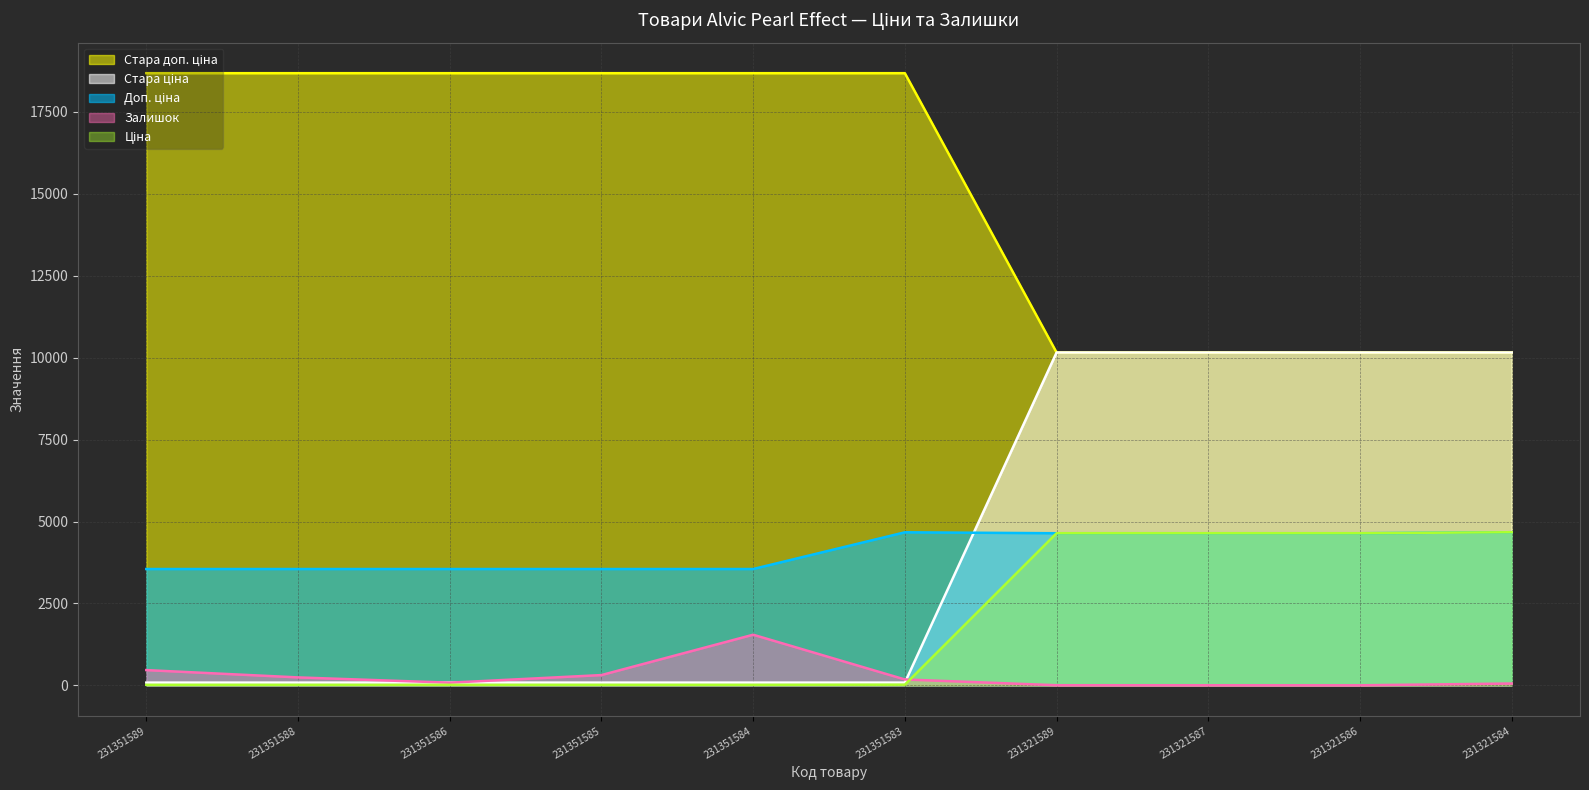

Count the number of data series in this chart.

5